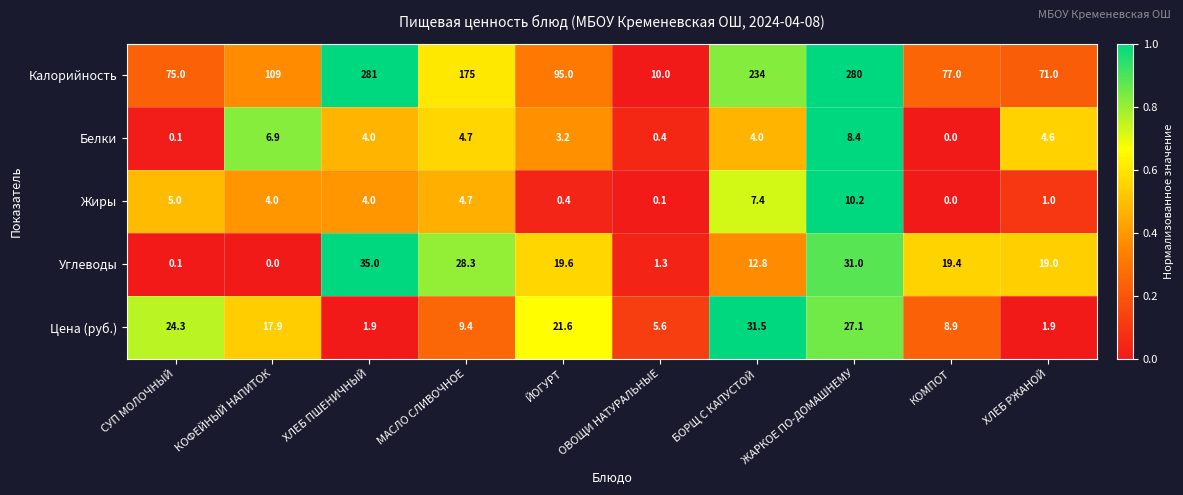

The Цена (руб.) series shows 31.5 at БОРЩ С КАПУСТОЙ. True or false?

True